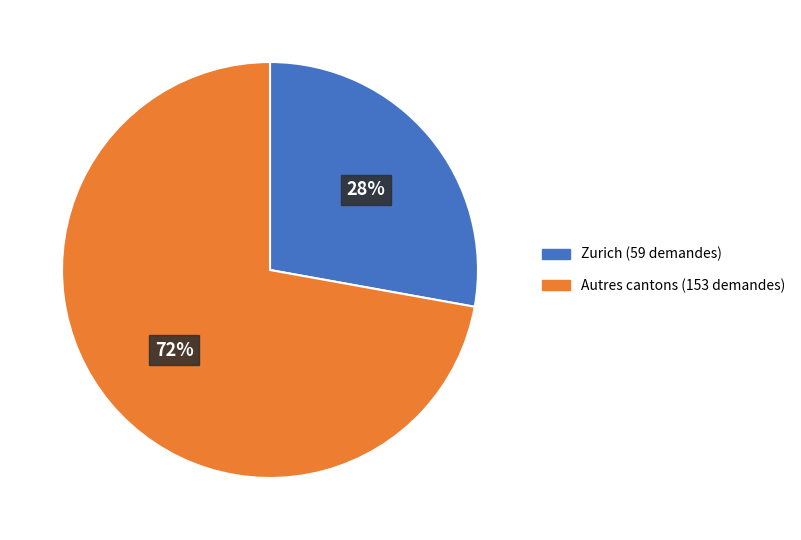

Rank the categories by value from lowest to highest.

Zurich (59 demandes), Autres cantons (153 demandes)